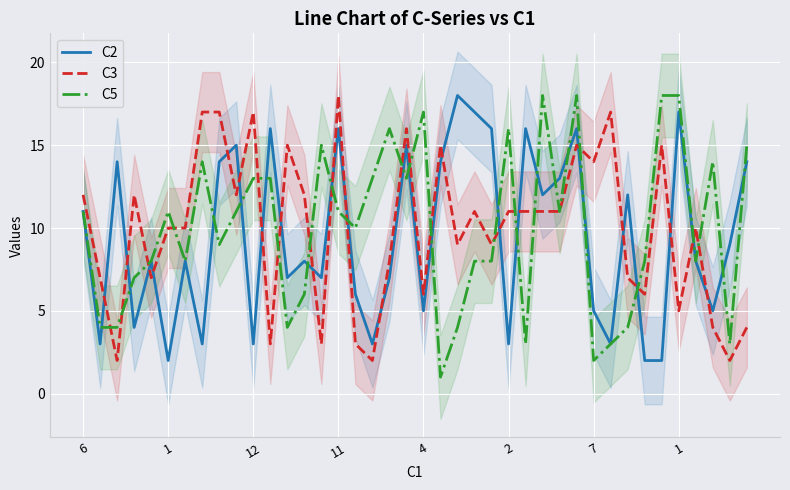

Is it true that C3 equals 4 at 33?

False